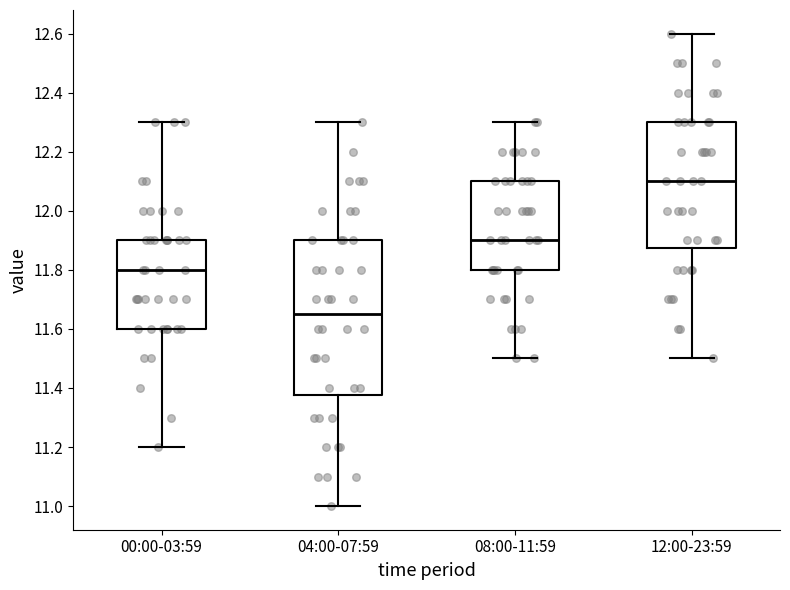

Which box's median line is the highest?

12:00-23:59